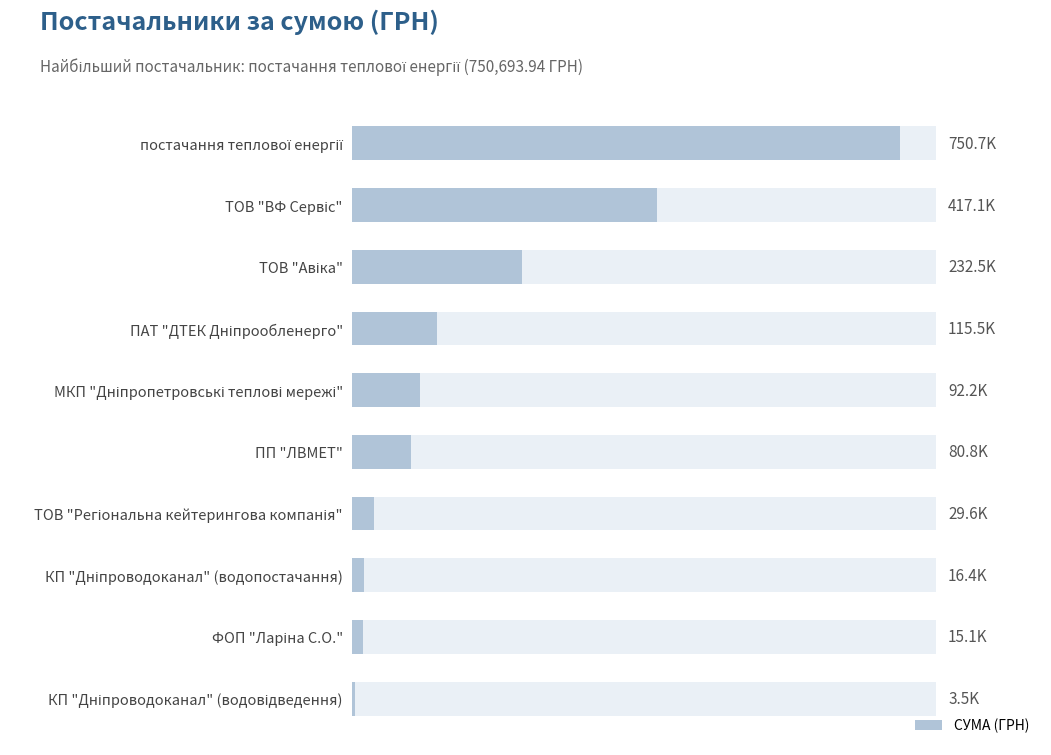

Reading right to left, list all the values displayed in this chart.

3490.7	15078.0	16362.1	29551.2	80850.0	92203.1	115521.7	232543.1	417130.3	750693.9